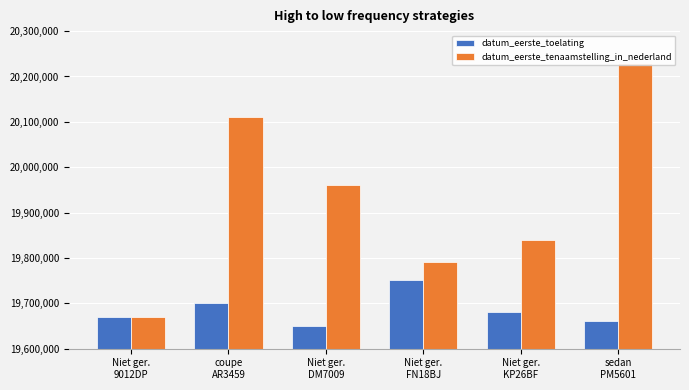

Between Niet ger.
KP26BF and sedan
PM5601, which series saw the biggest shift?

datum_eerste_tenaamstelling_in_nederland